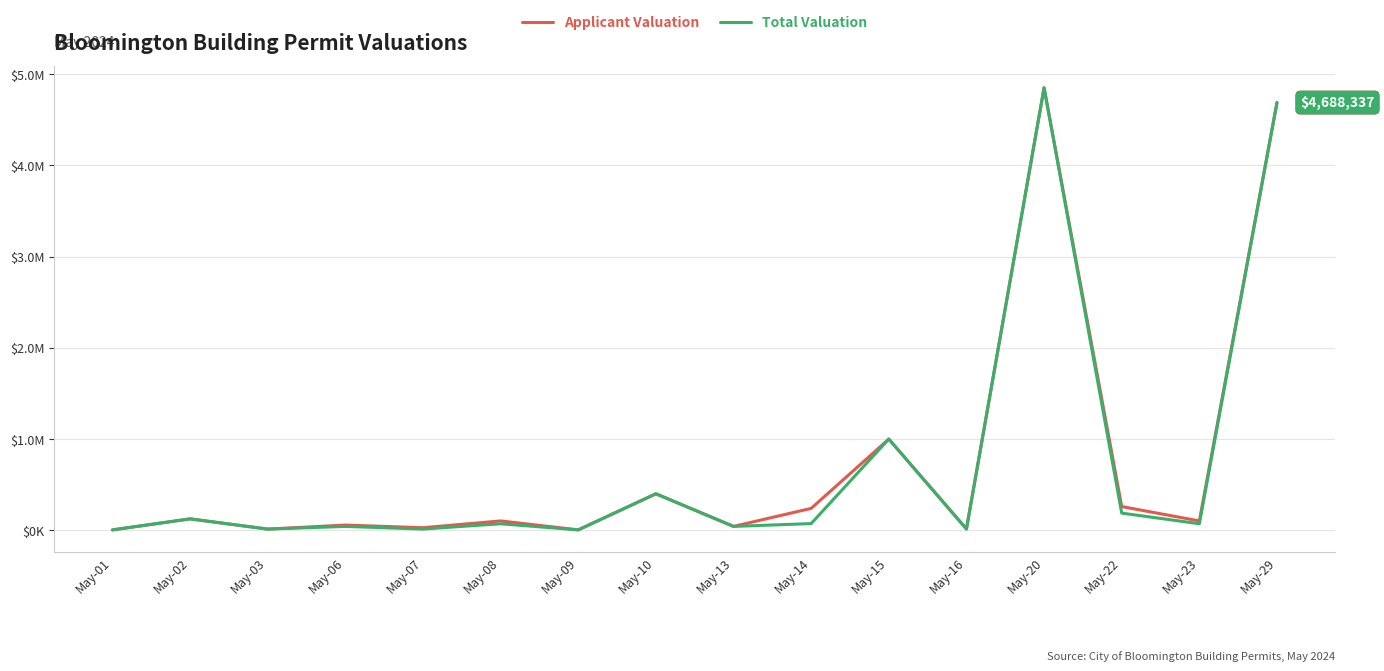

Reading right to left, what are all the values shown in this chart?

Applicant Valuation: 4688337	102500	260000	4850000	14025	1000000	240000	42300	400000	4469	102500	28050	57000	13000	125000	4280
Total Valuation: 4688337	71346	188260	4850000	14025	1000000	73465	42300	400000	4469	71346	13536	42250	13000	125000	4280